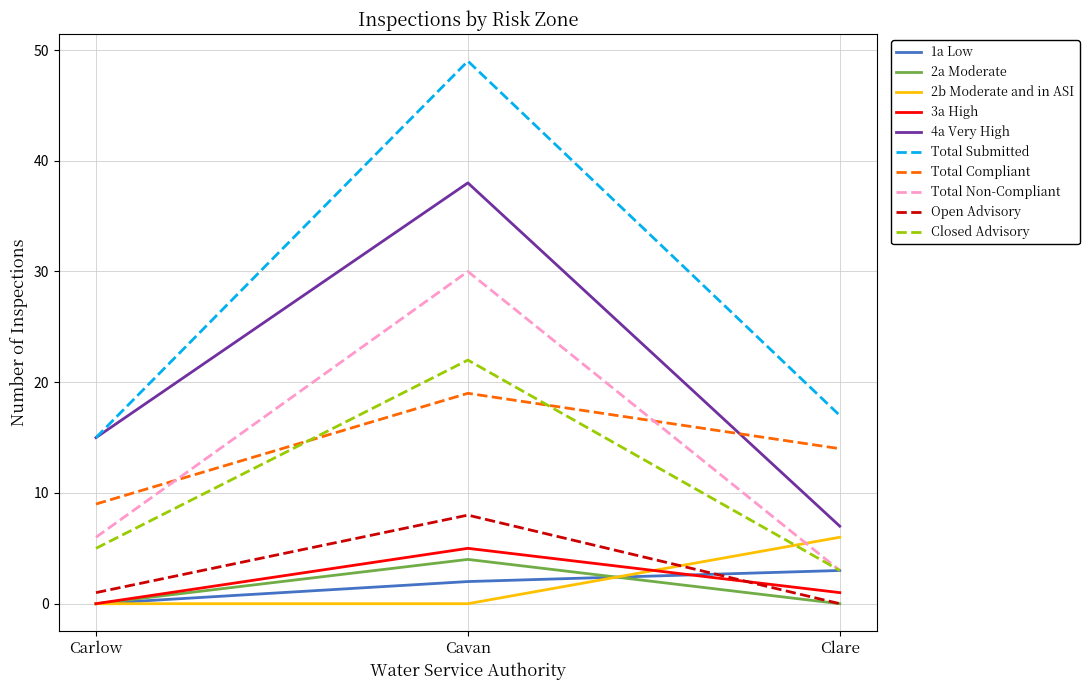

True or false: Total Non-Compliant has a value of 6 at Carlow.

True